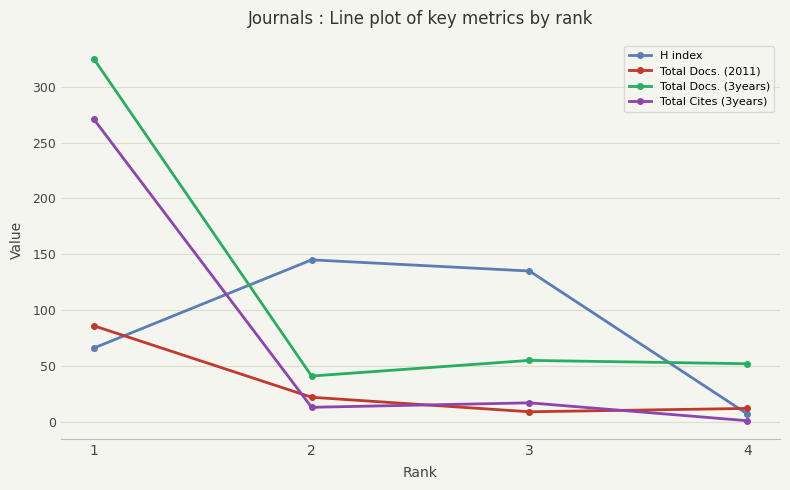

Which series has the largest range (max minus min)?

Total Docs. (3years)